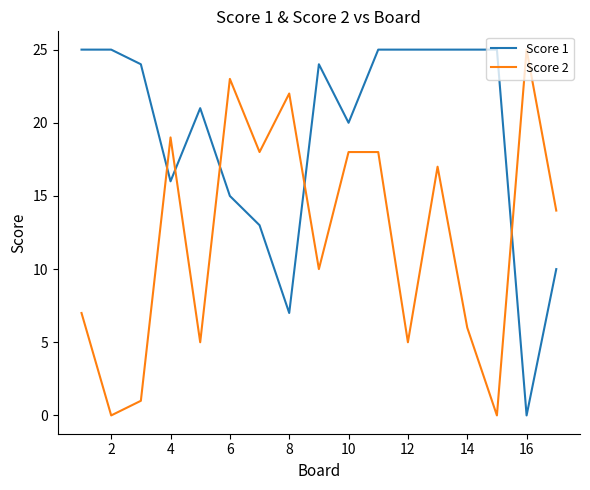

Rank the series by their average value, from highest to lowest.

Score 1, Score 2